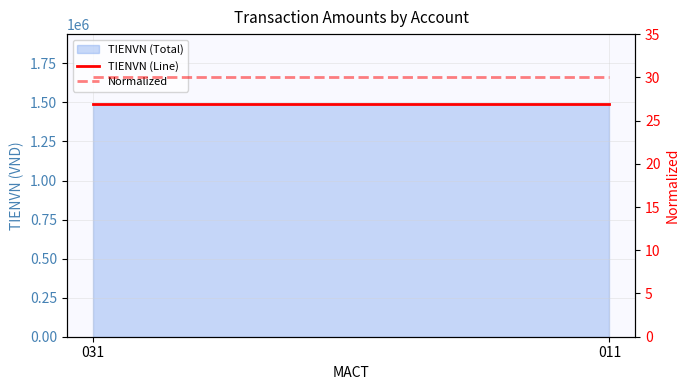

How many lines are shown in the chart?

2